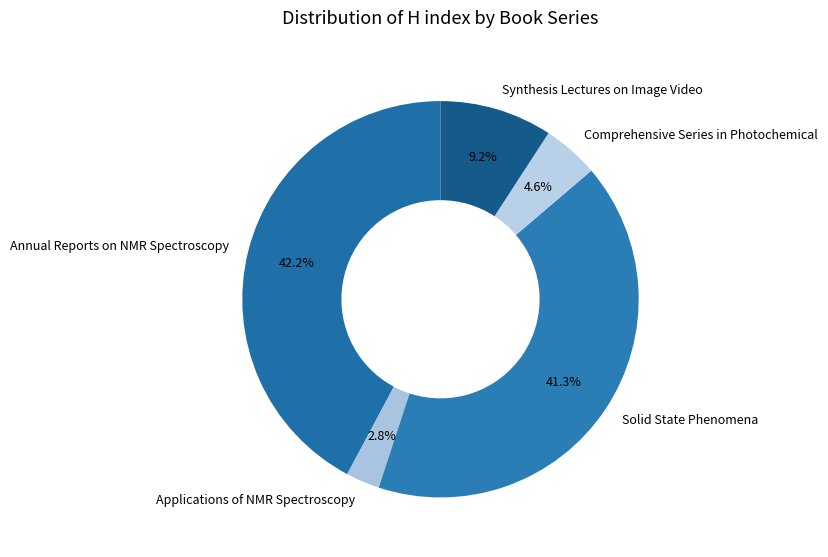

Rank the categories by value from lowest to highest.

Applications of NMR Spectroscopy, Comprehensive Series in Photochemical, Synthesis Lectures on Image Video, Solid State Phenomena, Annual Reports on NMR Spectroscopy